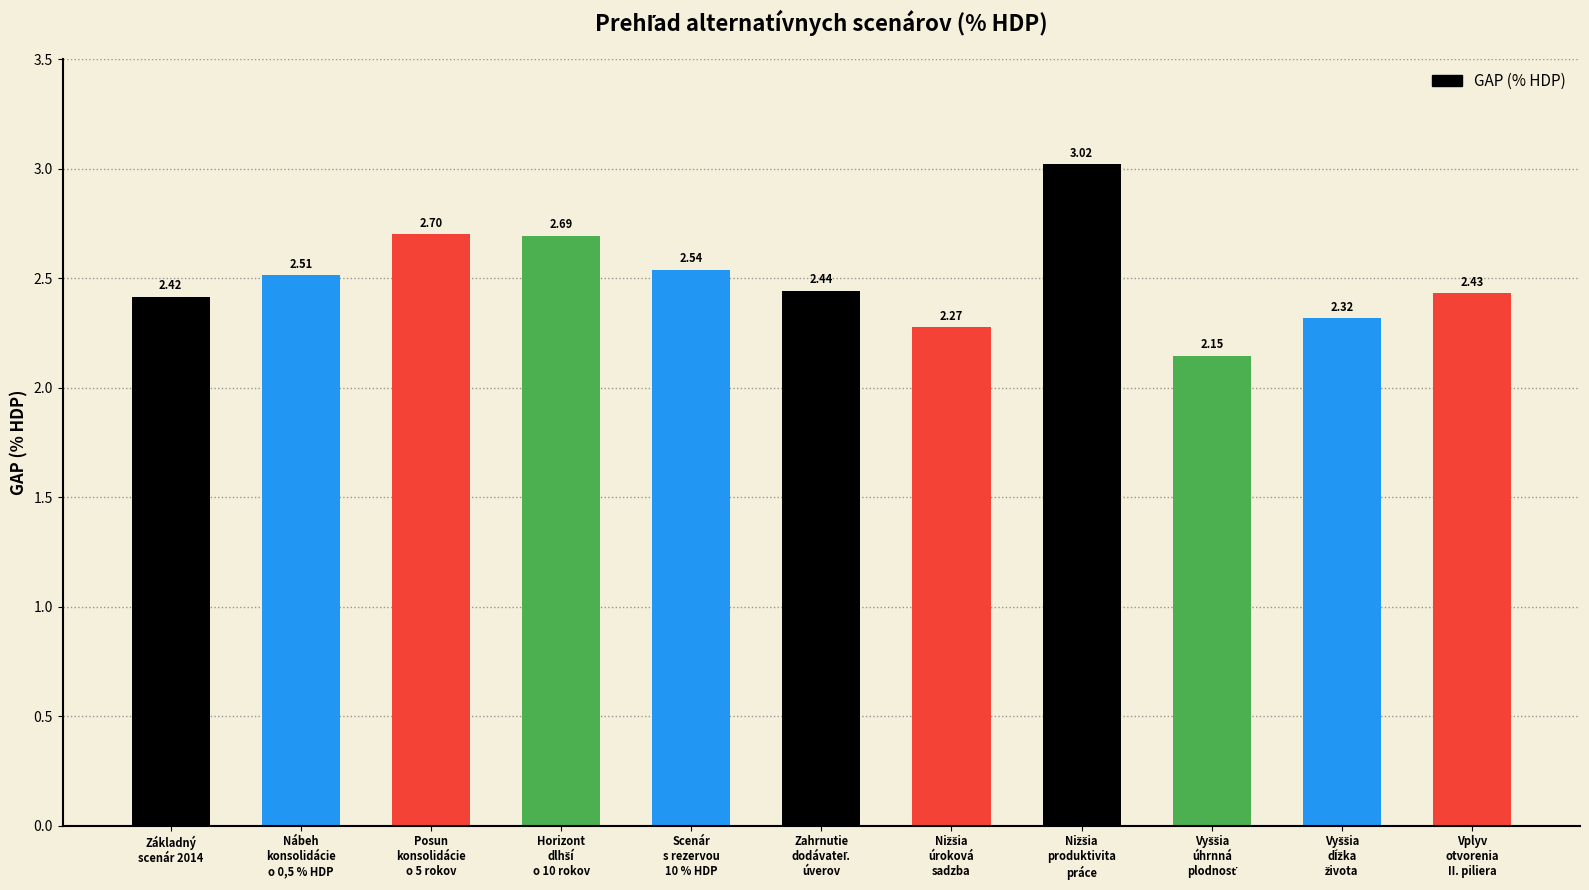

Which has a higher value, Scenár
s rezervou
10 % HDP or Nábeh
konsolidácie
o 0,5 % HDP?

Scenár
s rezervou
10 % HDP